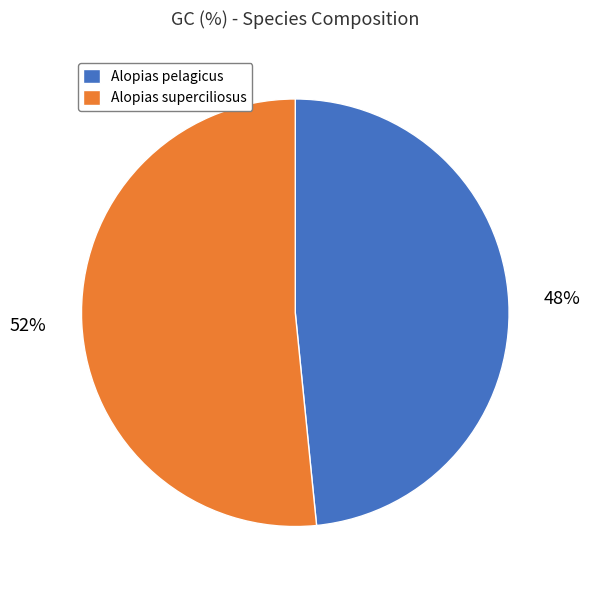

To the nearest percent, what percentage of the pie is Alopias superciliosus?

52%